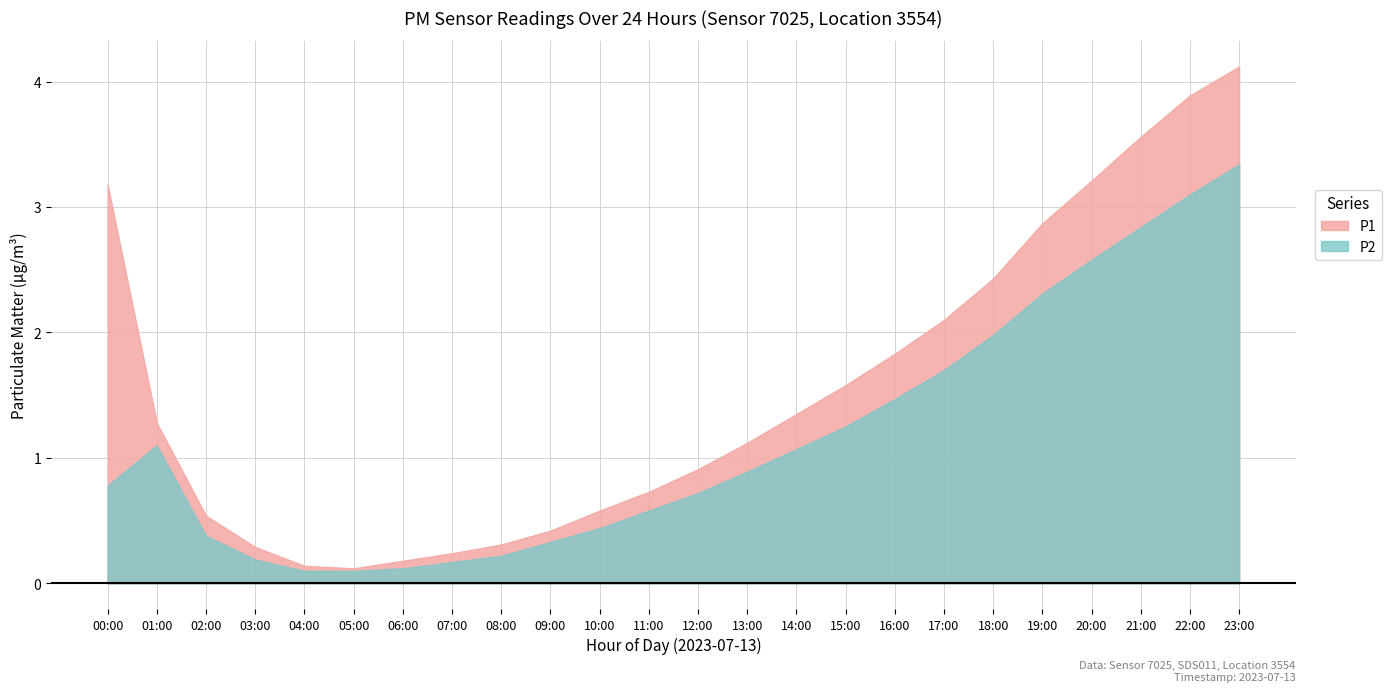

List the series in order of their peak value, highest first.

P1, P2